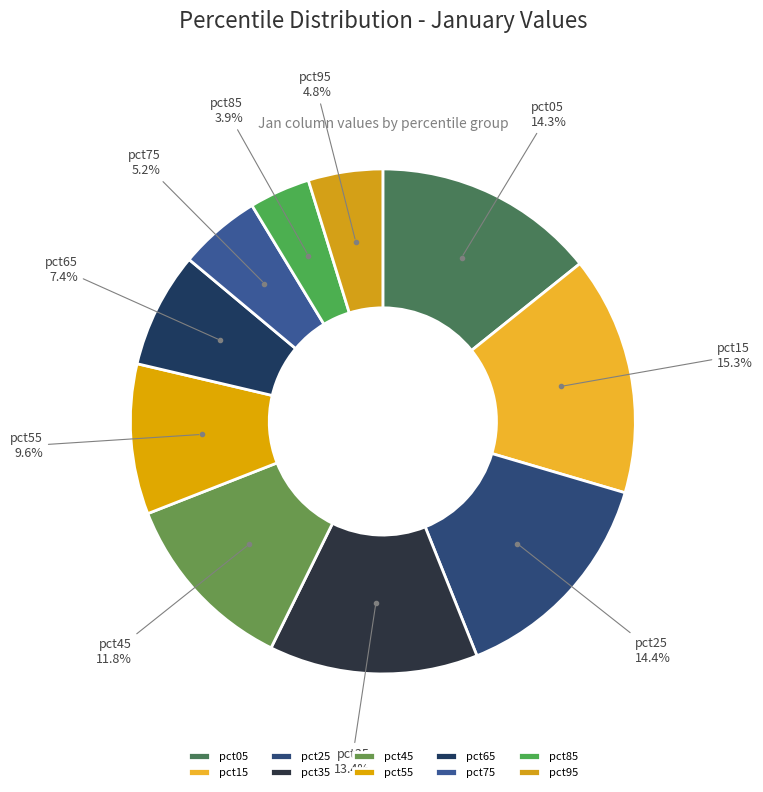

Is pct15 the majority of the pie?

No